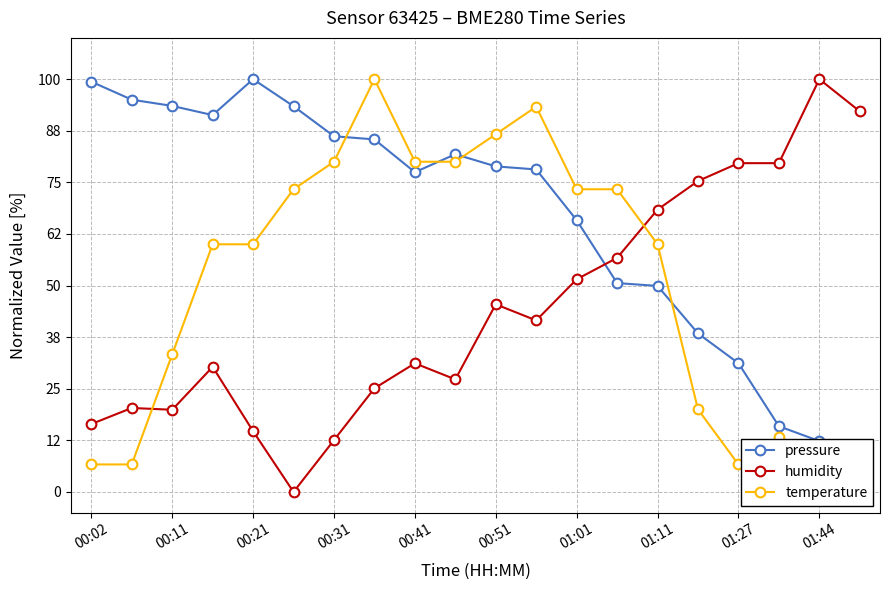

Does the chart have visible grid lines?

Yes